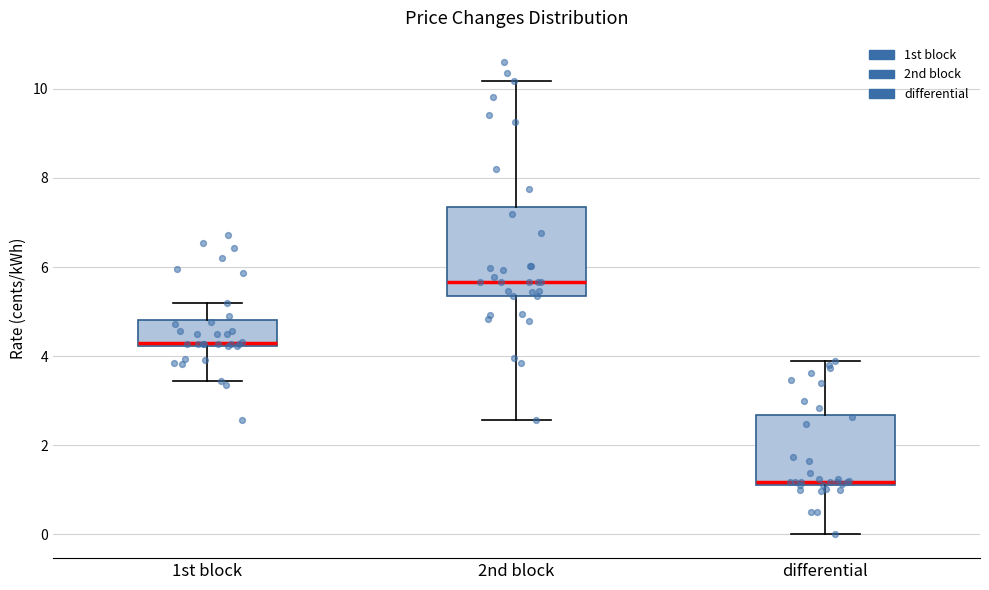

Which box is the tallest, from its lower edge to its upper edge?

2nd block